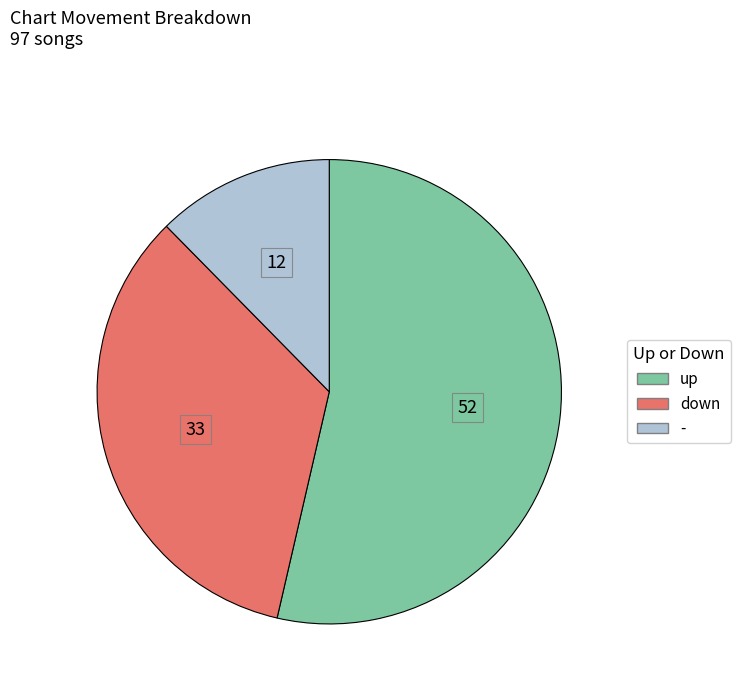

Is up the majority of the pie?

Yes